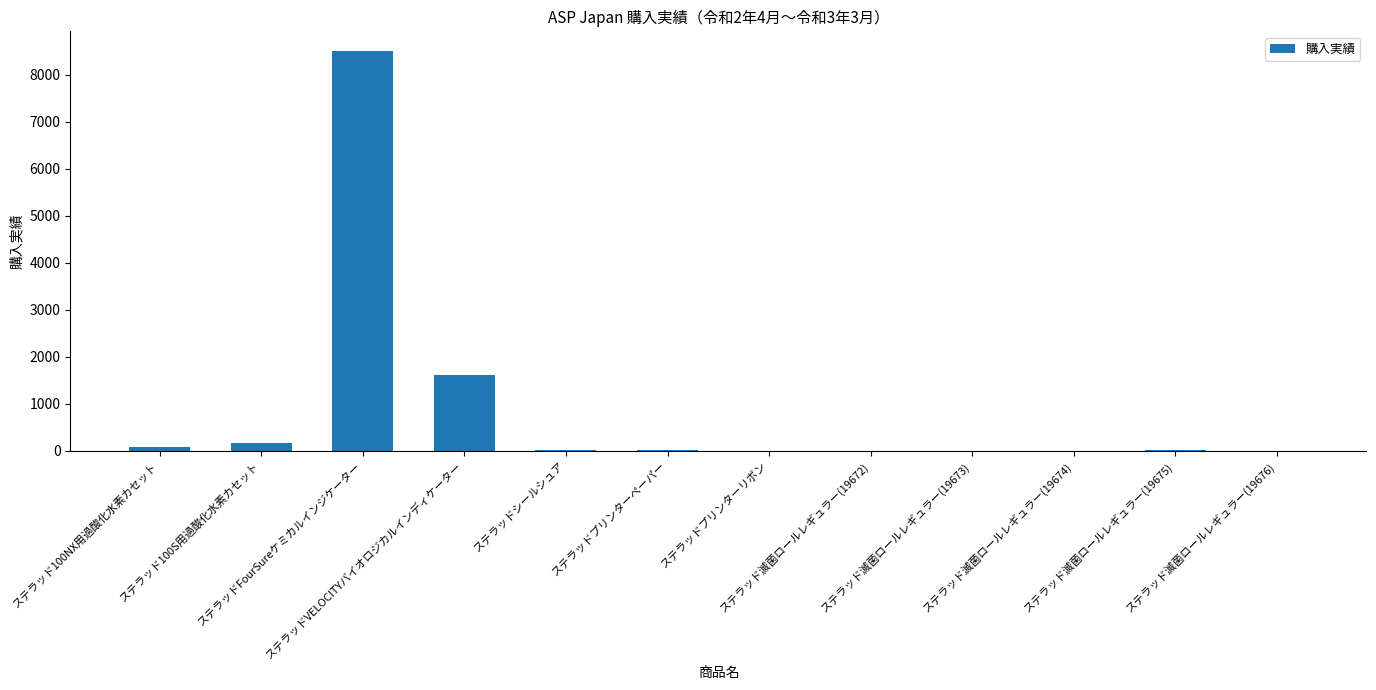

What is the sum of all values?

10415